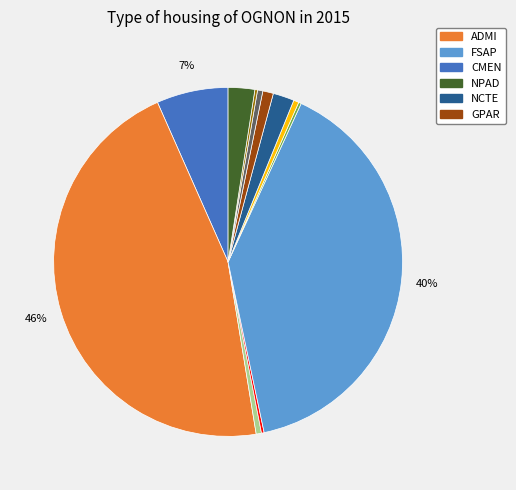

Is there a majority slice in this chart?

No